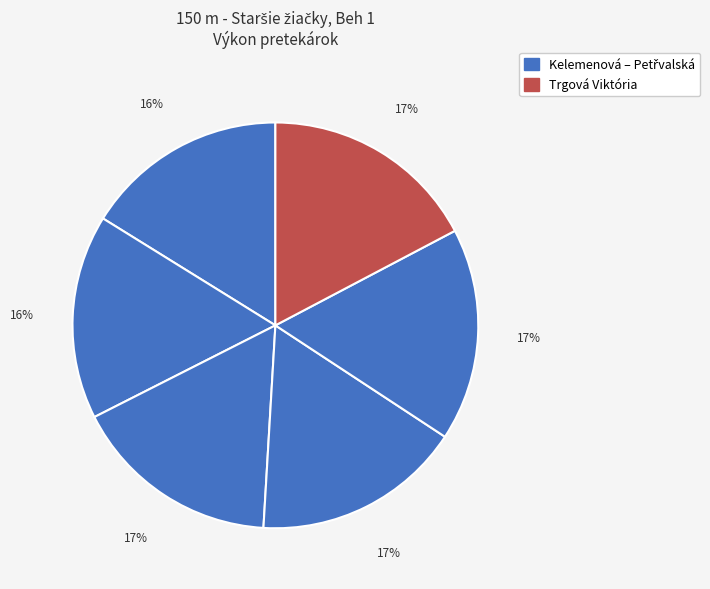

How many segments does this pie chart have?

6